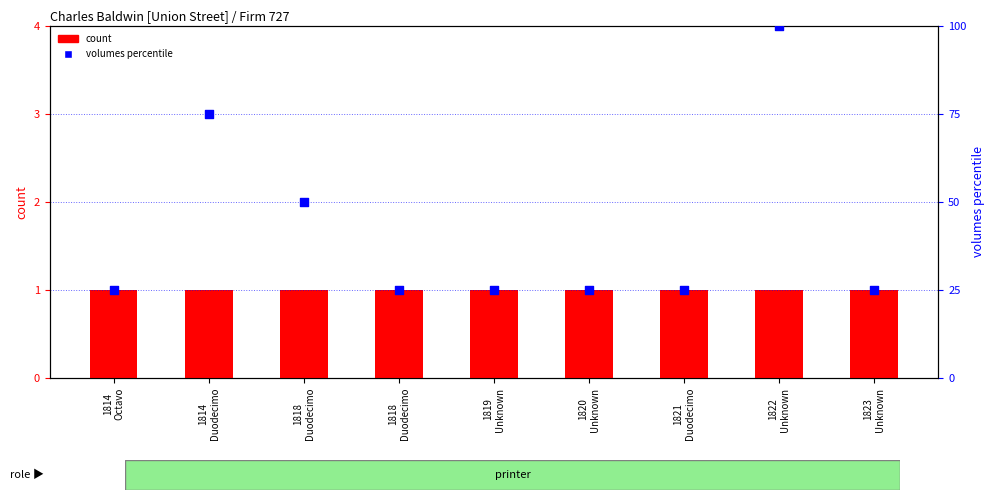

What are all the series names shown in the legend?

count, volumes percentile